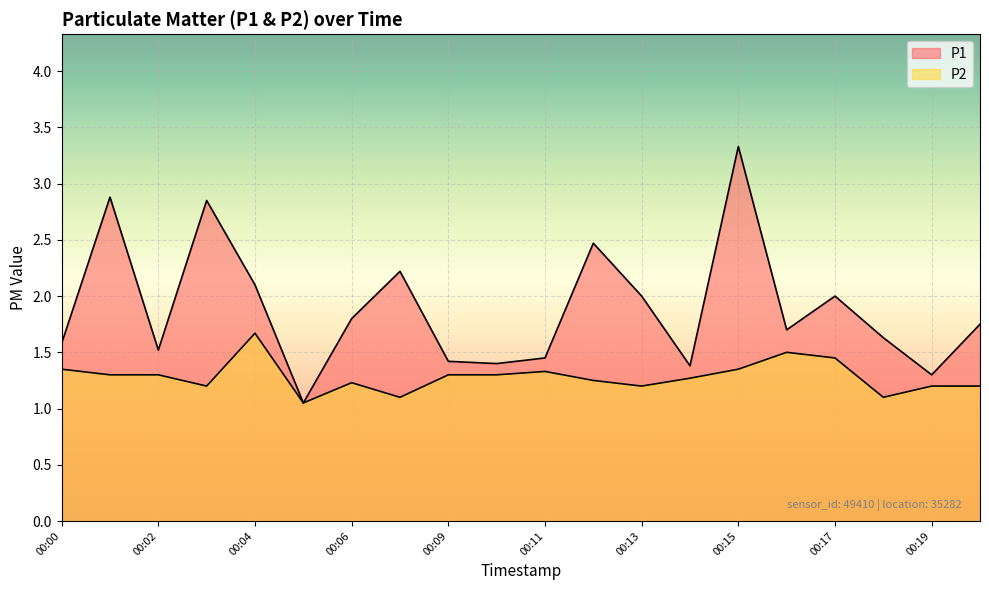

At which label does P1 reach its peak?

00:15